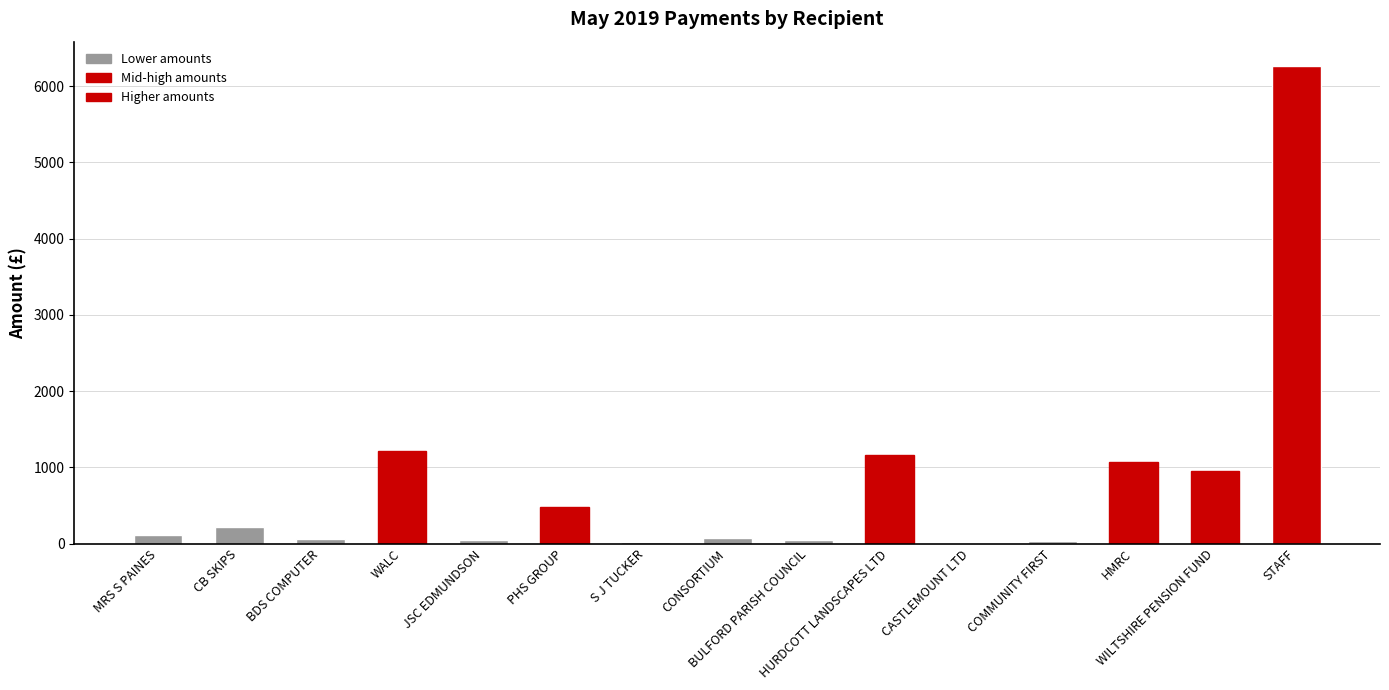

What is the difference between the maximum and second lowest values?

6254.9